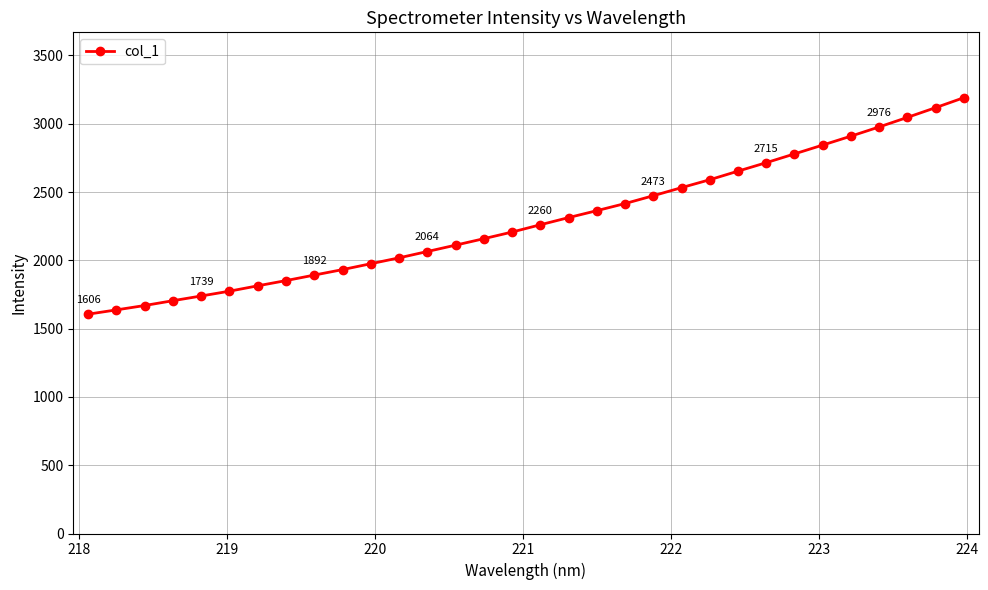

What is the minimum value shown in the chart?

1605.7